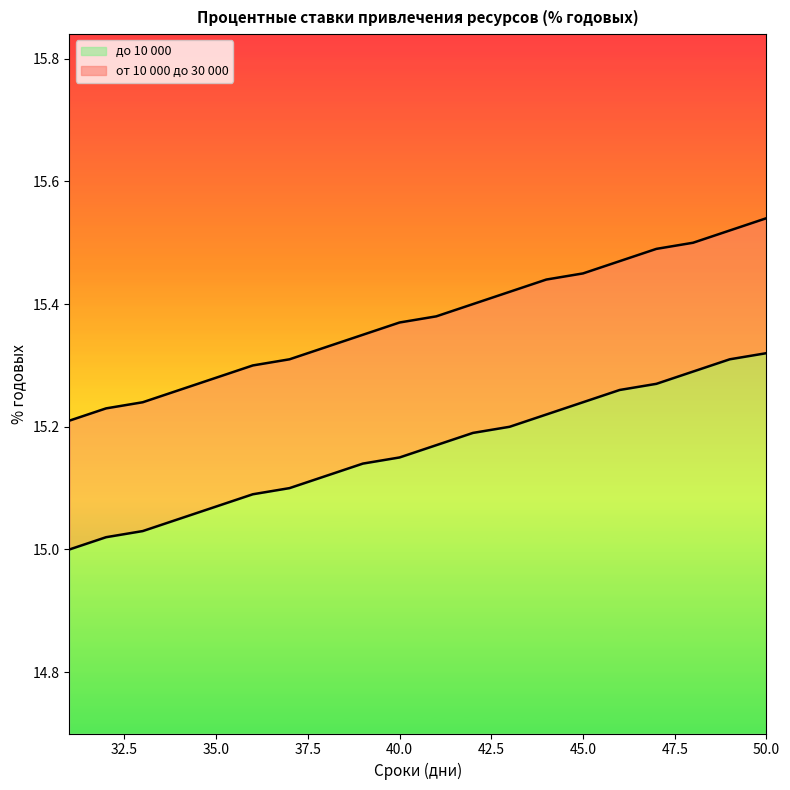

What is the average value of the до 10 000 (line) series?

15.2